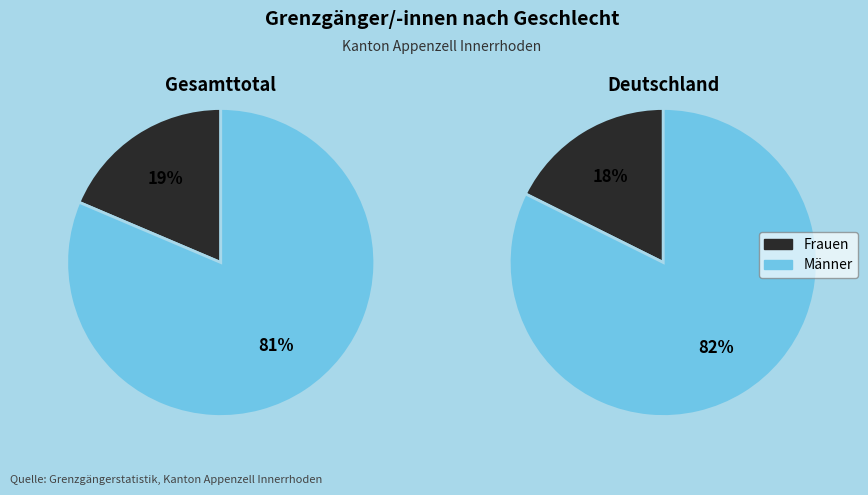

What percentage is NOT represented by Frankreich?

100.0%